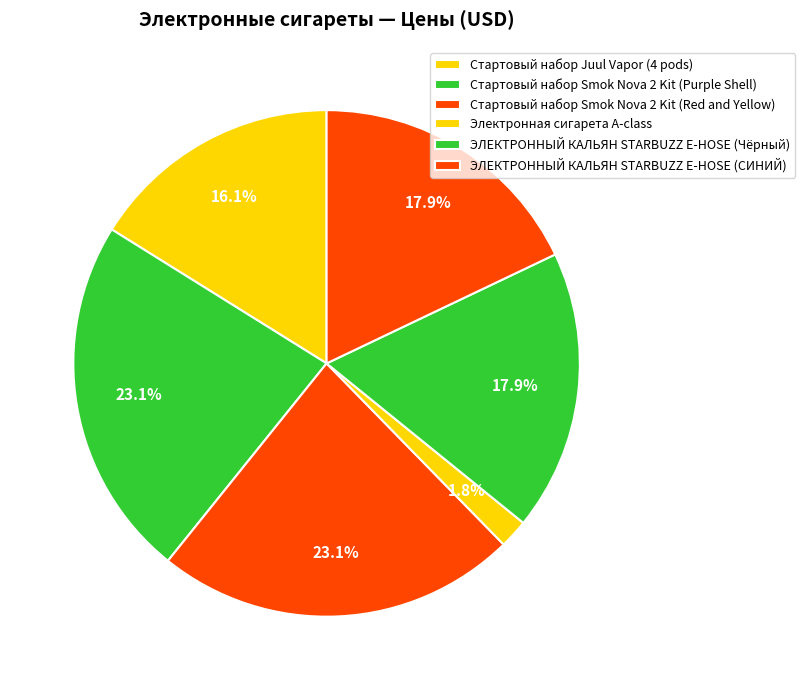

How many slices are in this pie chart?

6